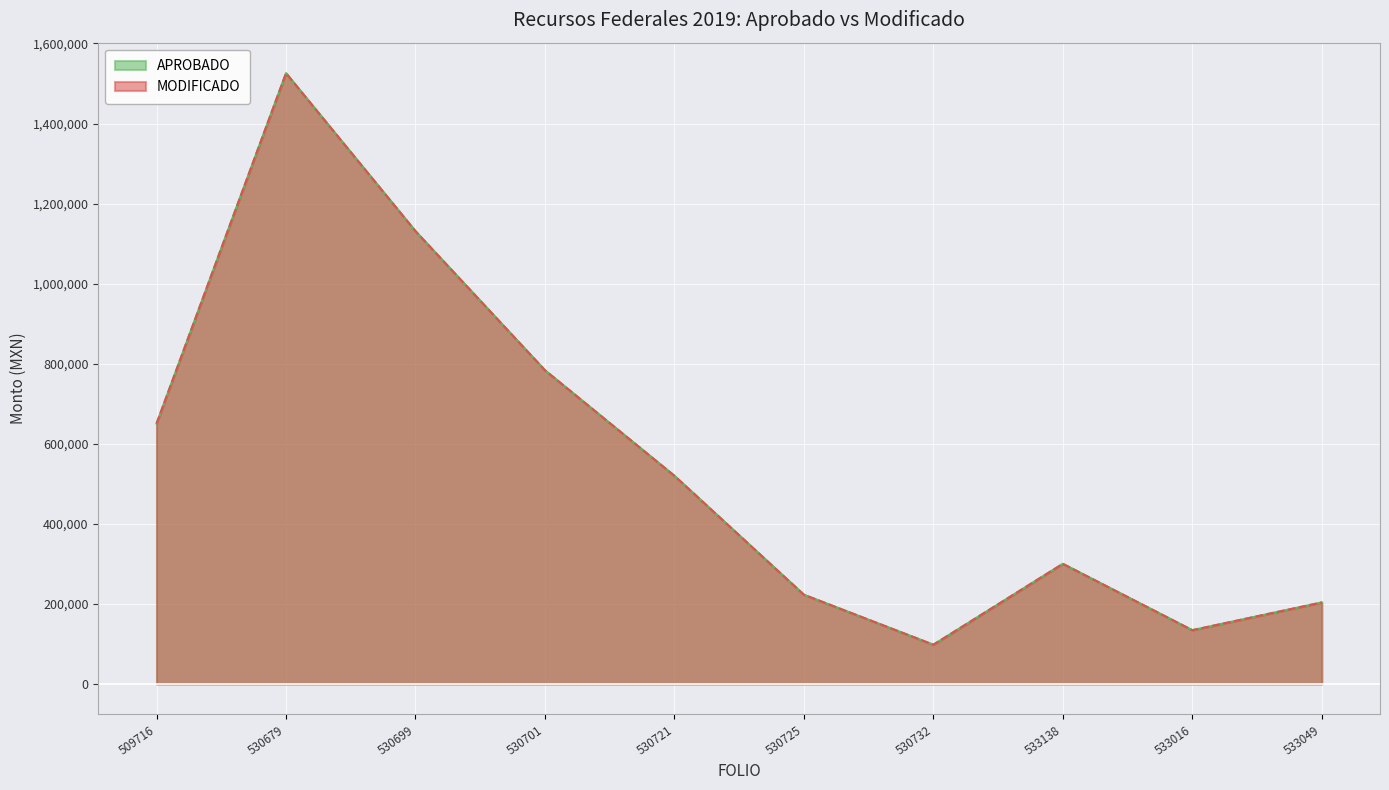

Count the number of categories in the chart.

10